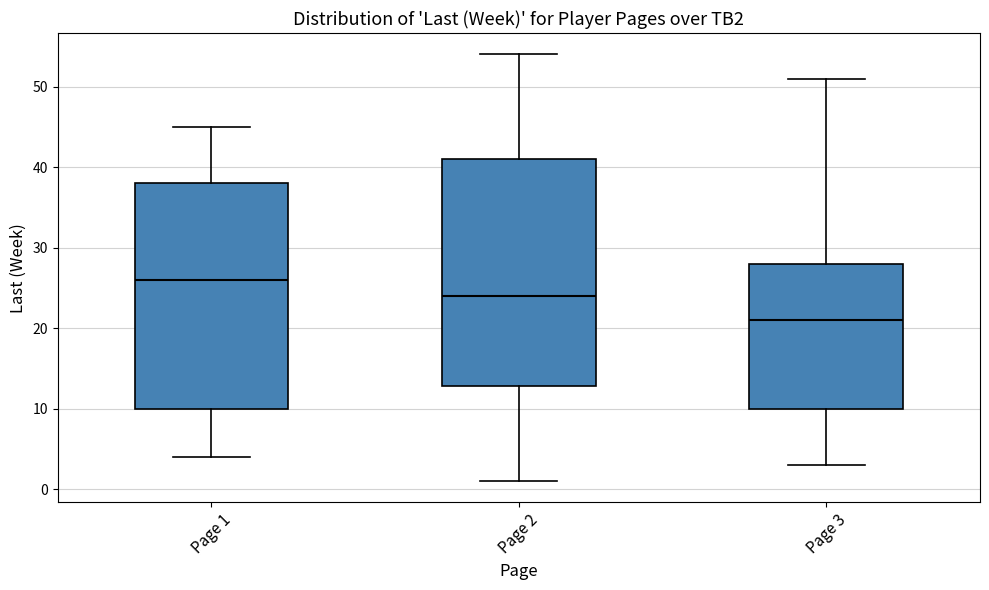

Reading left to right, transcribe this box plot: for each box, give where its median line is, the range the box spans, and where its two whiskers end, as read against the y-axis. The values are not printed on the chart, so give them approximately, as read against the axis.

Page 1: median 26, box 10 to 38, whiskers 4 to 45
Page 2: median 24, box 13 to 41, whiskers 1 to 54
Page 3: median 21, box 10 to 28, whiskers 3 to 51